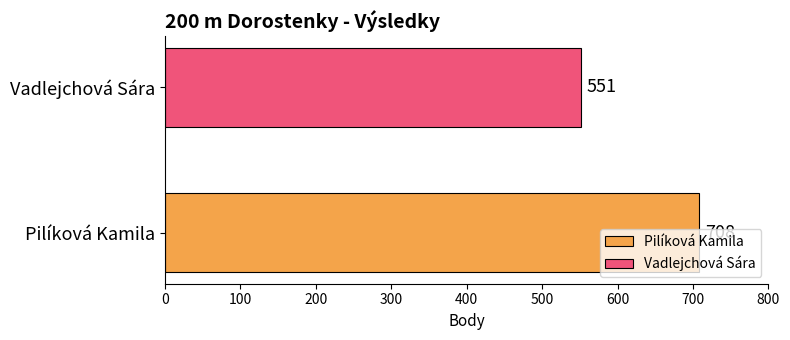

Rank the series by their maximum value, from highest to lowest.

Pilíková Kamila, Vadlejchová Sára